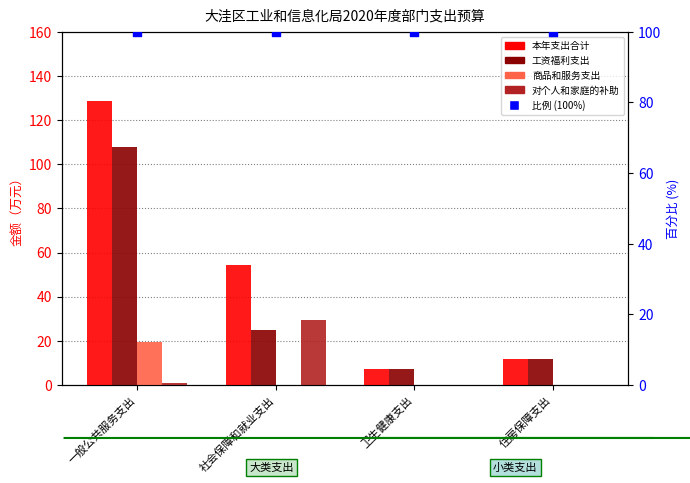

What is the total value across all series at 住房保障支出?

123.7